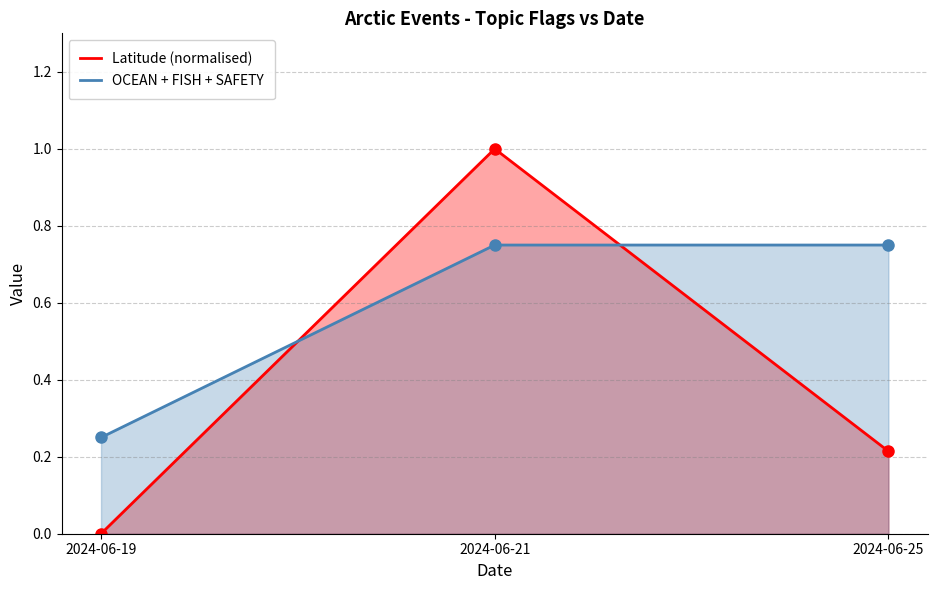

At which label is OCEAN + FISH + SAFETY closest to 0?

2024-06-19